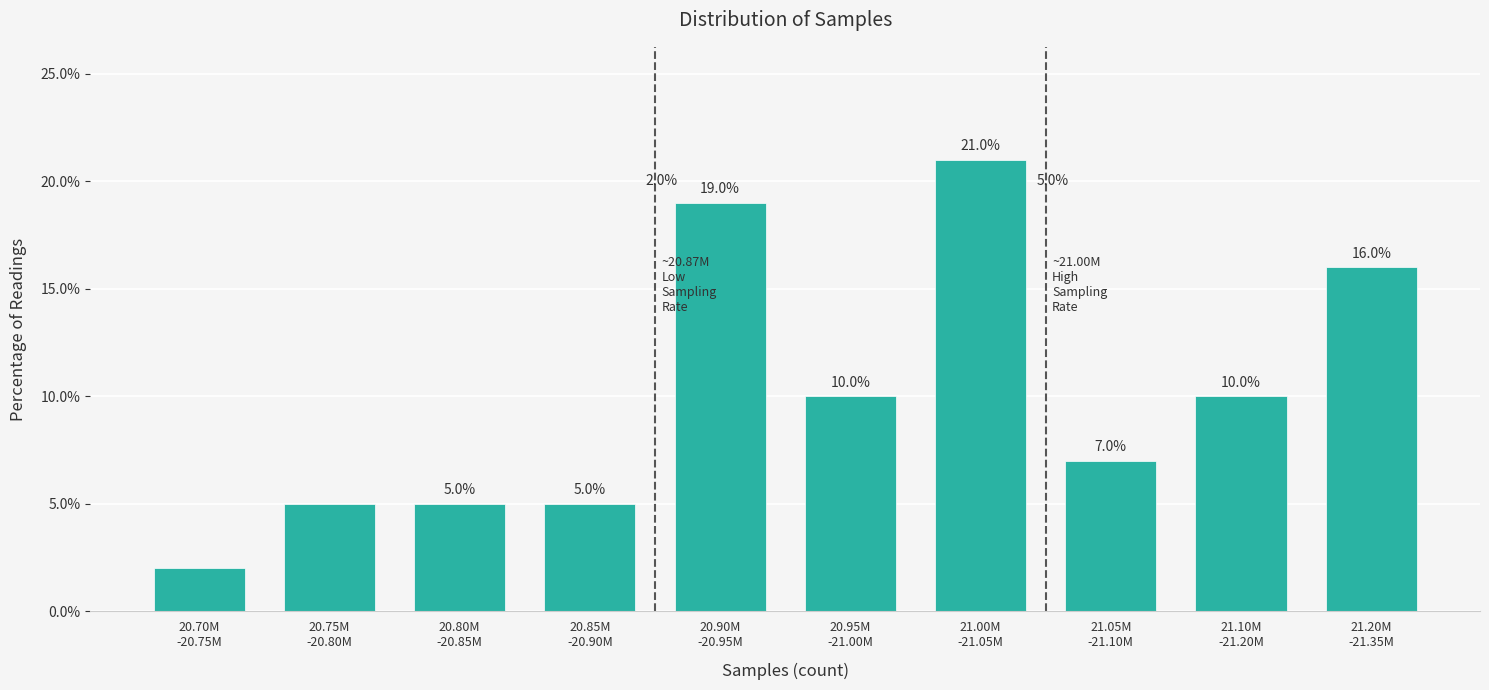

Reading left to right, extract all data points from this chart.

2.0	5.0	5.0	5.0	19.0	10.0	21.0	7.0	10.0	16.0